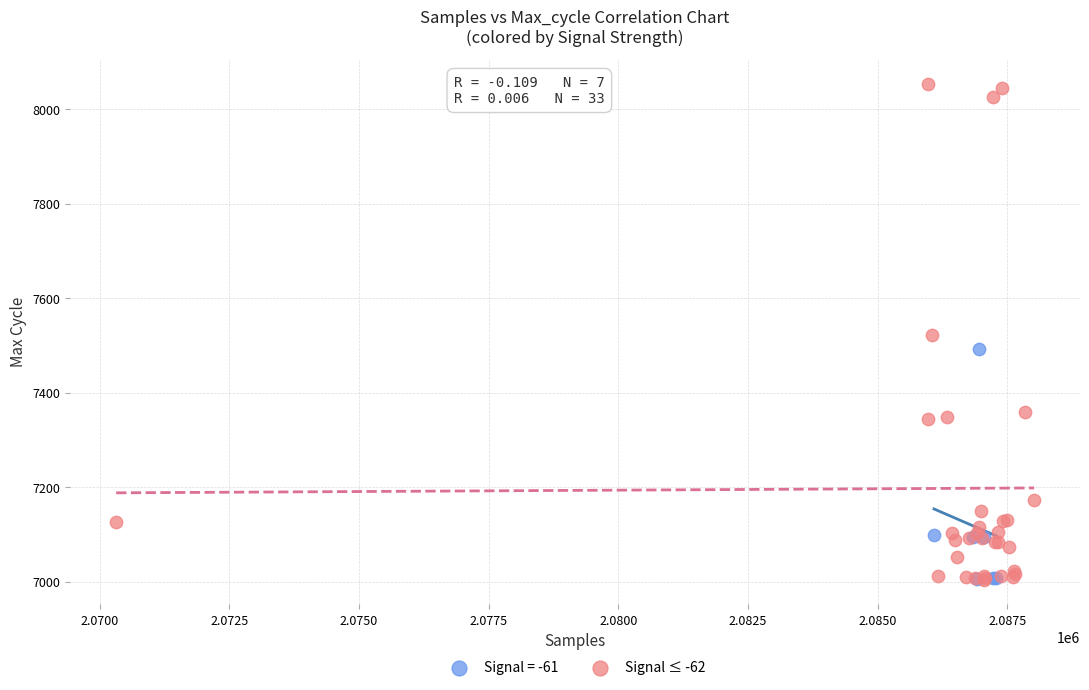

Which series has the widest spread of Y values?

Signal ≤ -62